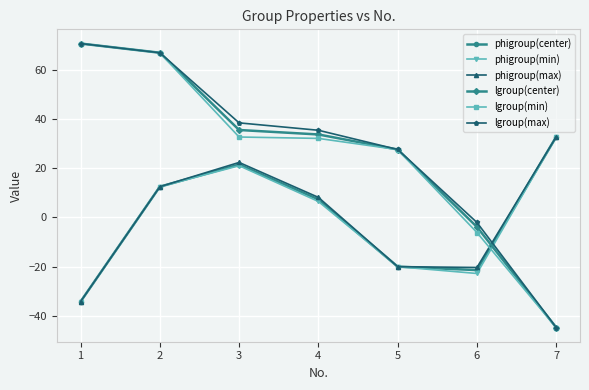

How many series are shown in this chart?

6